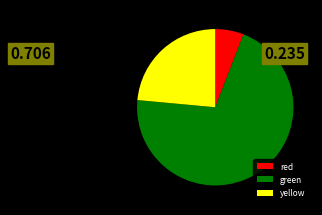

Do red and yellow together represent more than half of the pie?

No